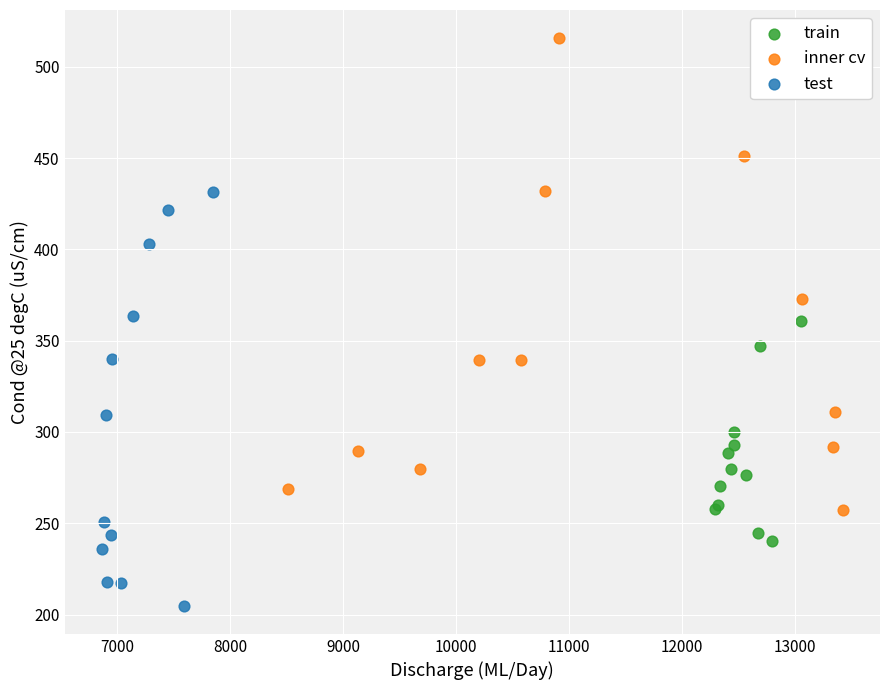

Which series has the widest spread of Y values?

inner cv